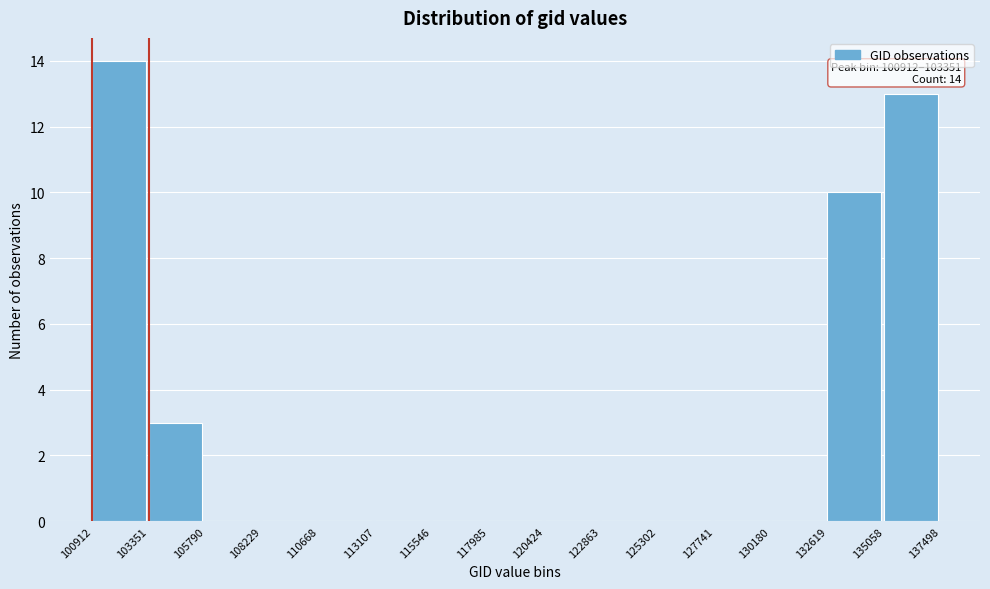

Over which range of the x-axis is the bar tallest?

100912 to 103351